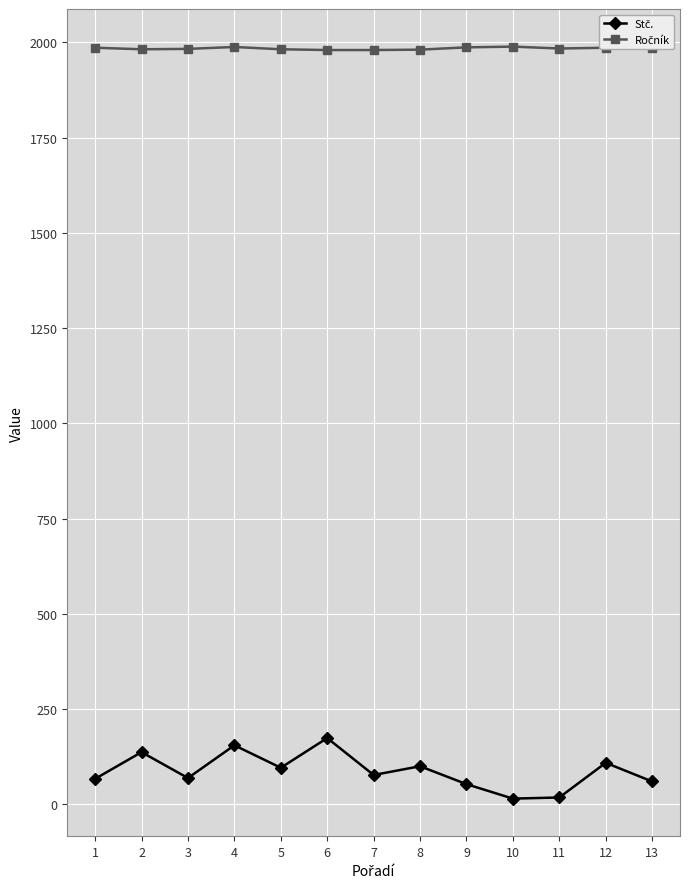

At how many categories does at least one series exceed 885?

13